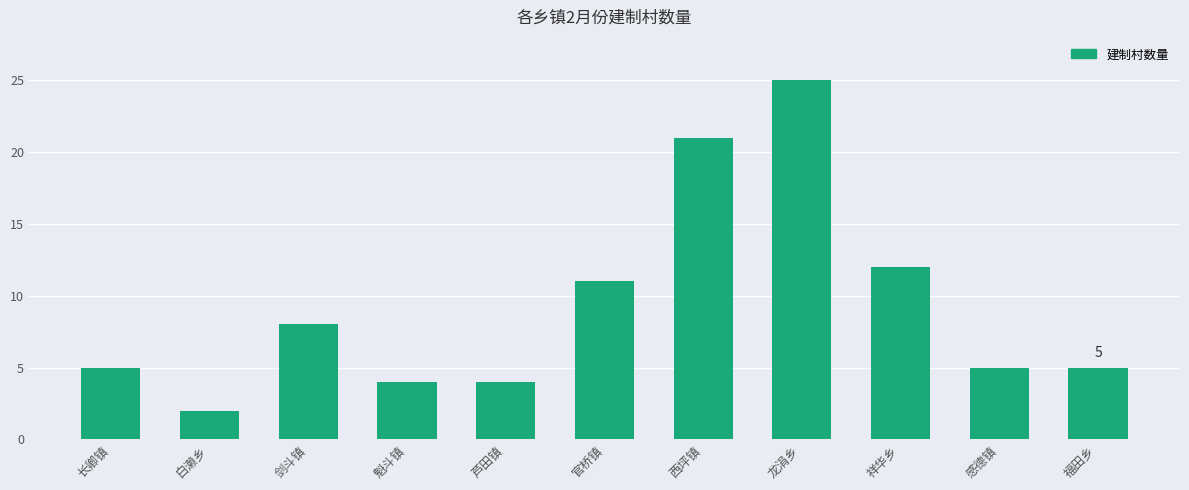

What value does the data have at 剑斗镇?

8